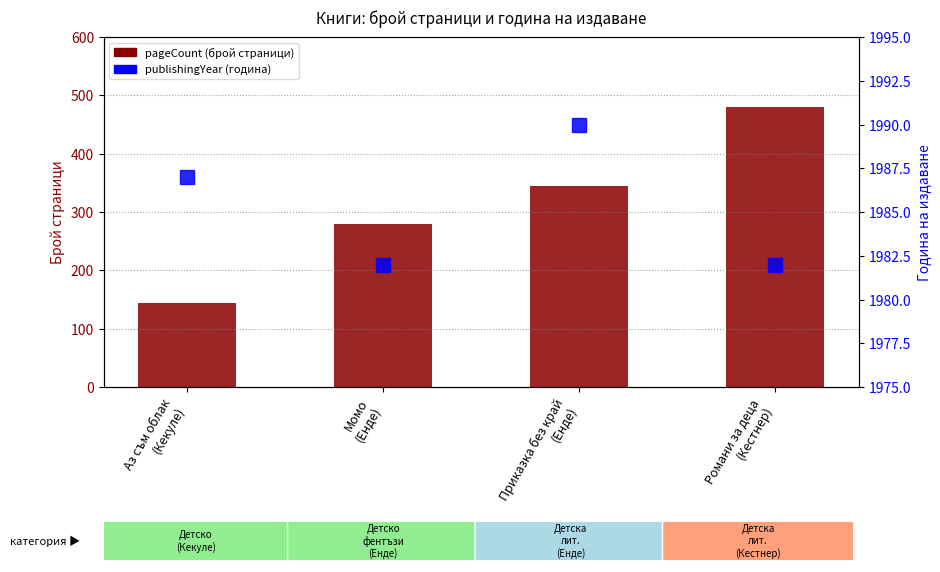

Rank the series by their maximum value, from lowest to highest.

pageCount, publishingYear